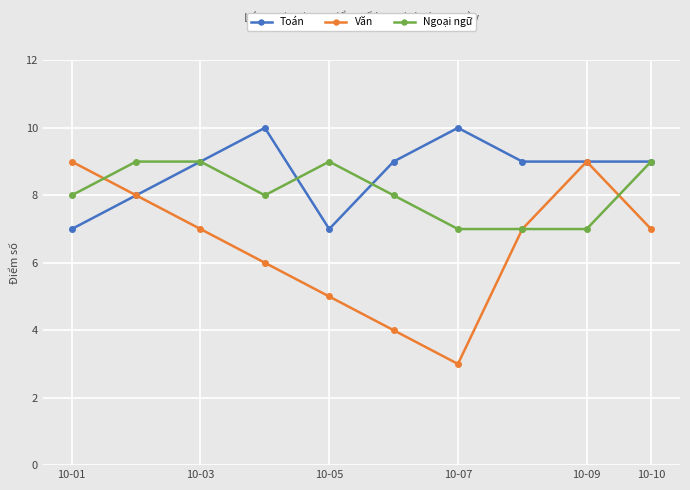

List the series in order of their overall mean, highest first.

Toán, Ngoại ngữ, Văn